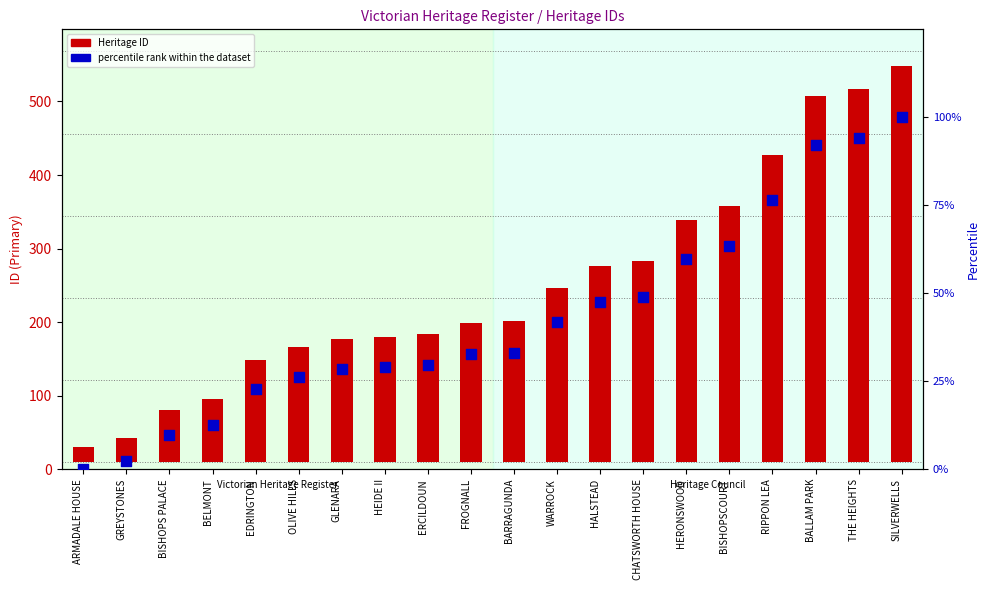

At how many categories does at least one series exceed 69?

18